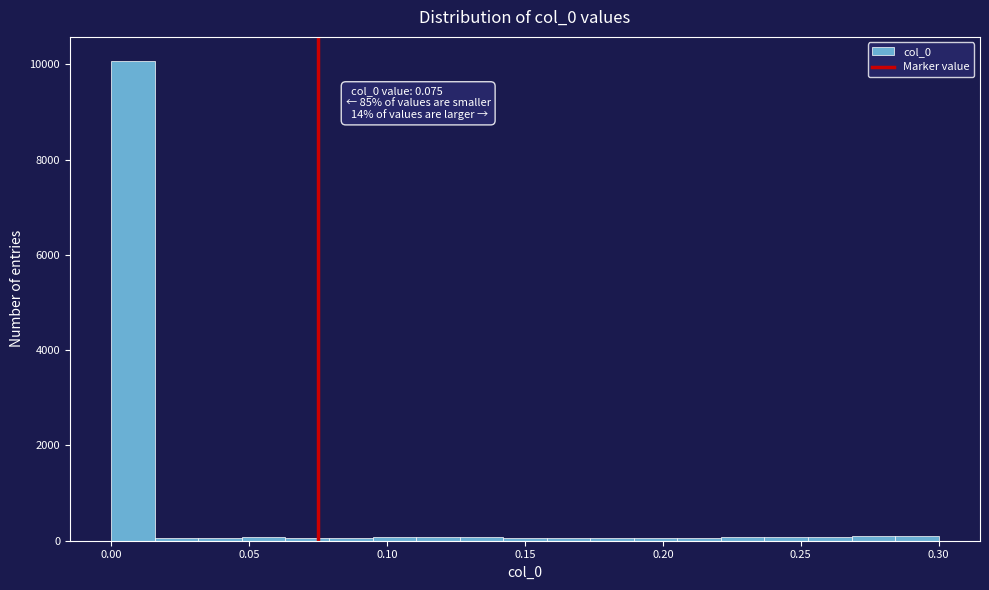

Read against the x-axis, roughly where is the centre of the tallest bar?

0.010